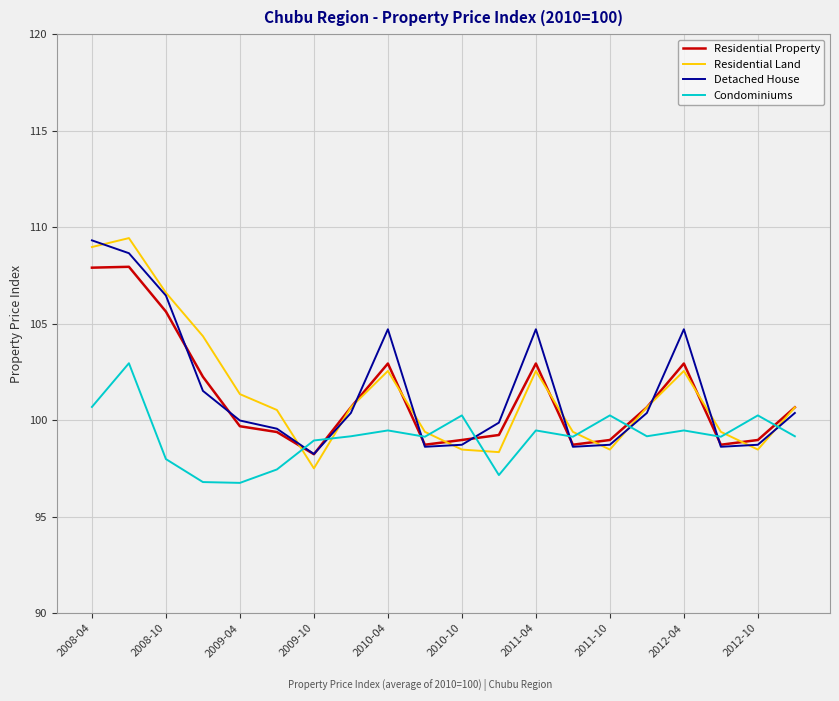

What is the lowest value of the Residential Land series?

97.5